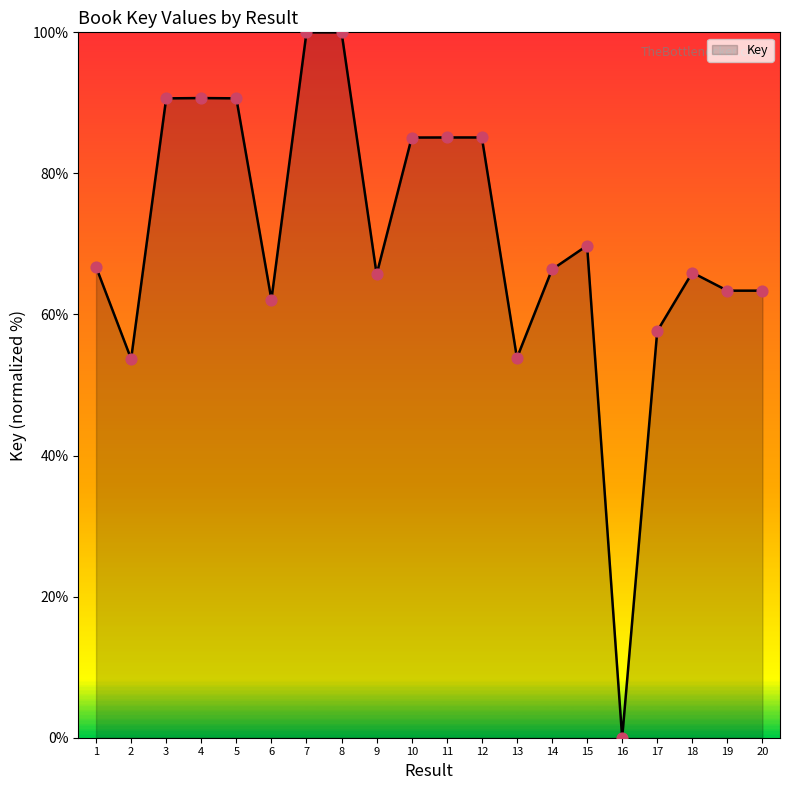

Between 11 and 2, which is larger?

11